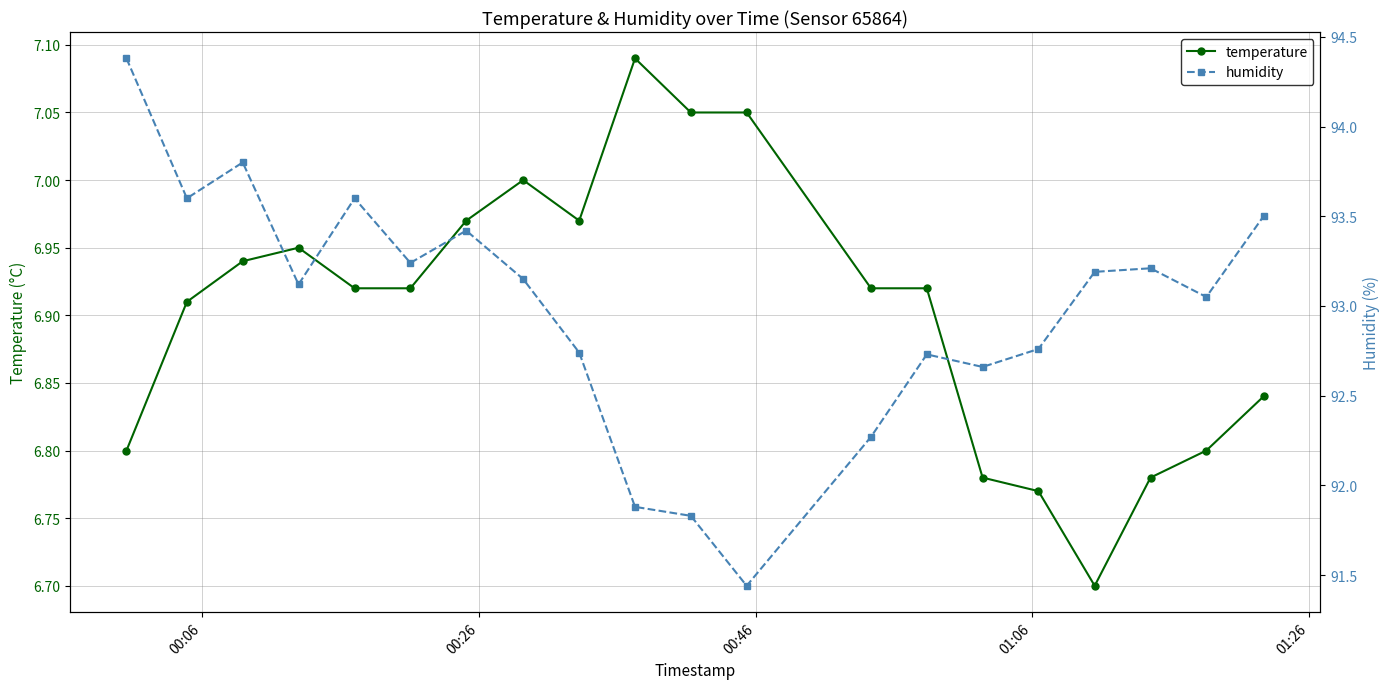

True or false: temperature has more than 1 points higher than both neighbors.

True